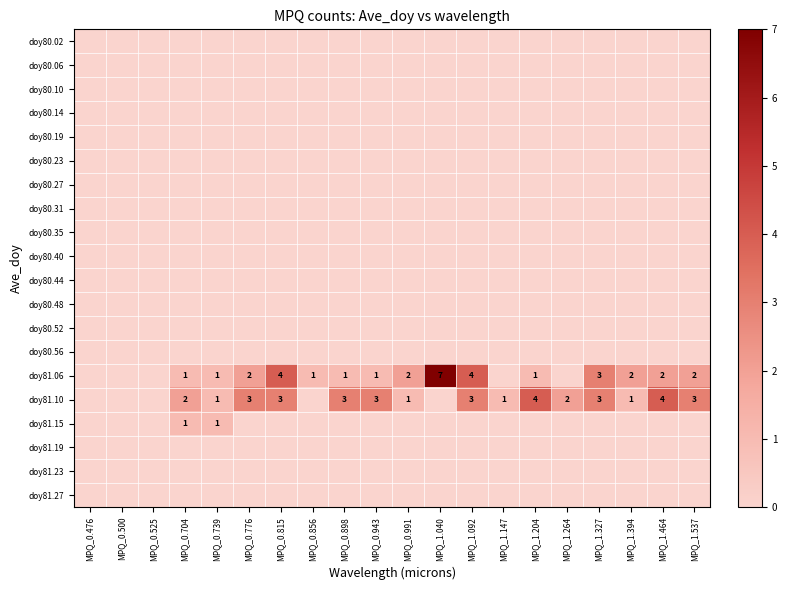

True or false: doy81.06 has a value of 2 at MPQ_0.898.

False